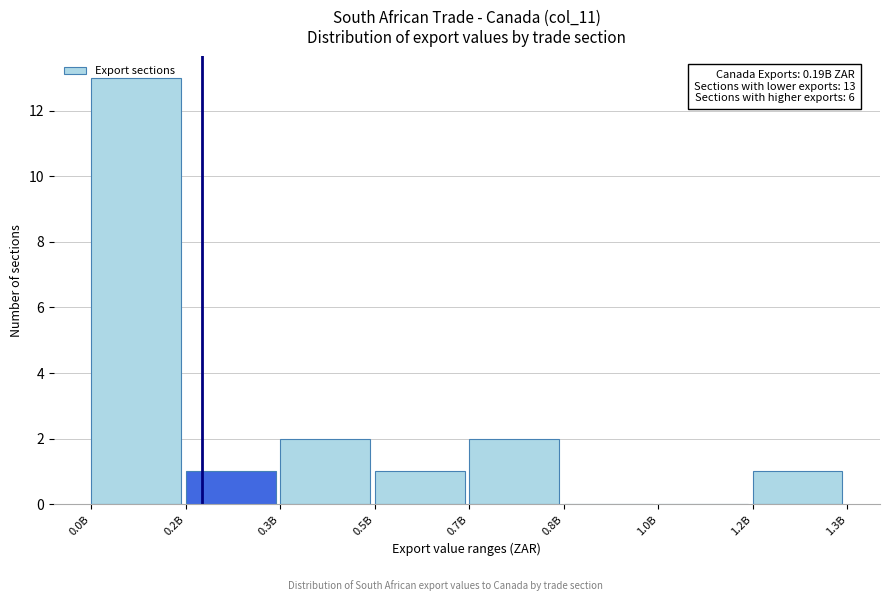

What is the sum of all values?

20